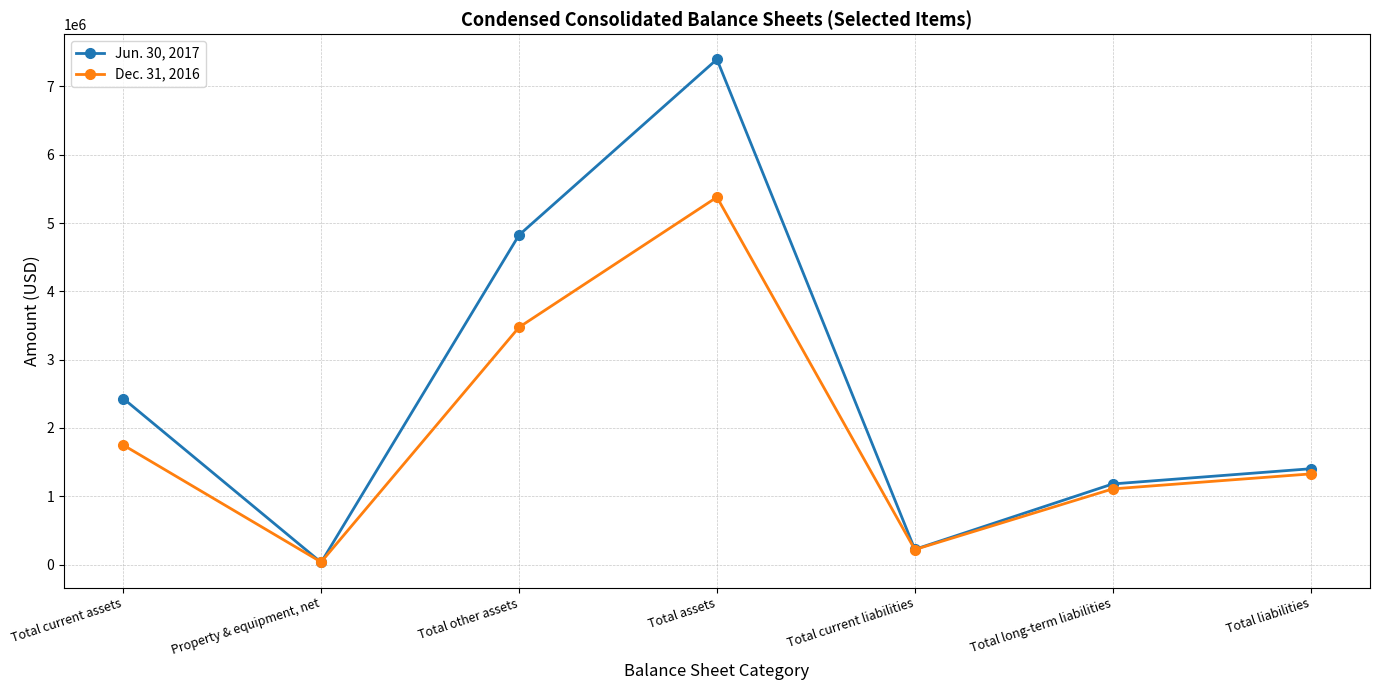

What value does the Dec. 31, 2016 series have at Total other assets?

3473687